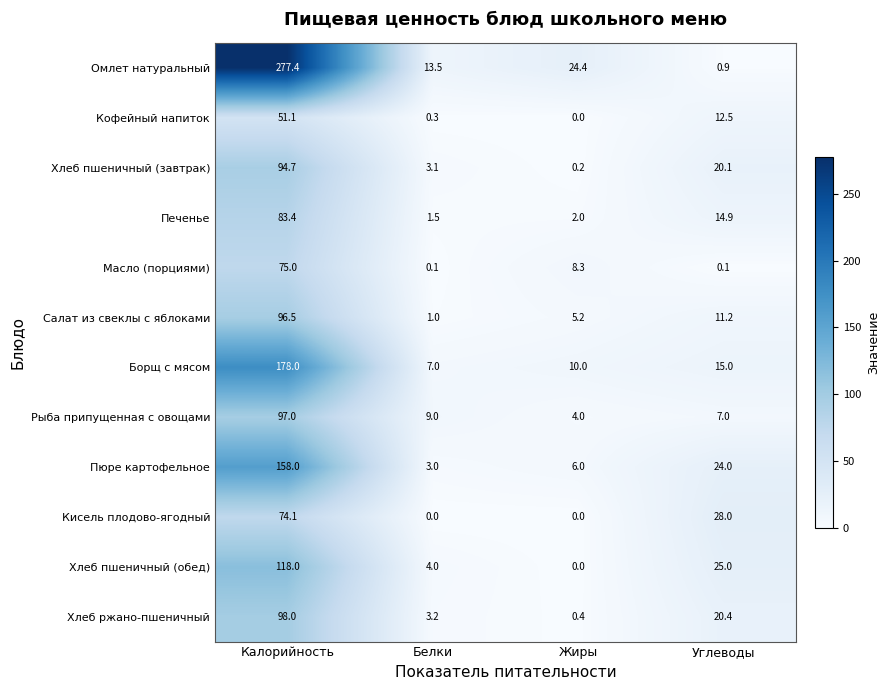

Which series has the widest spread of values?

Омлет натуральный